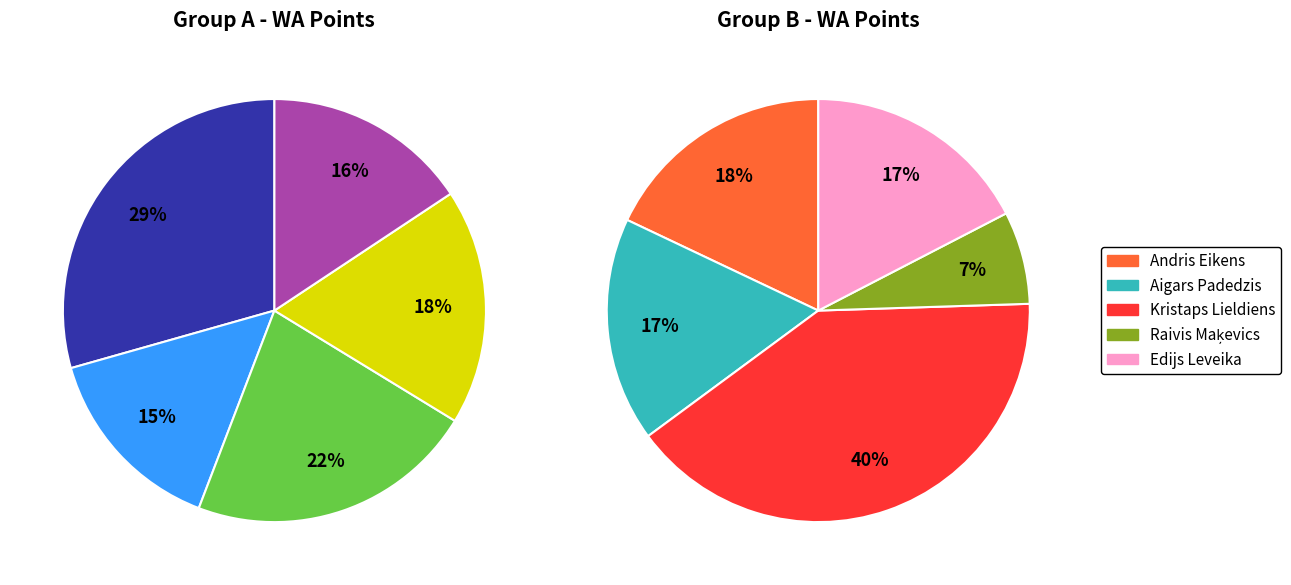

Is there a majority slice in this chart?

No